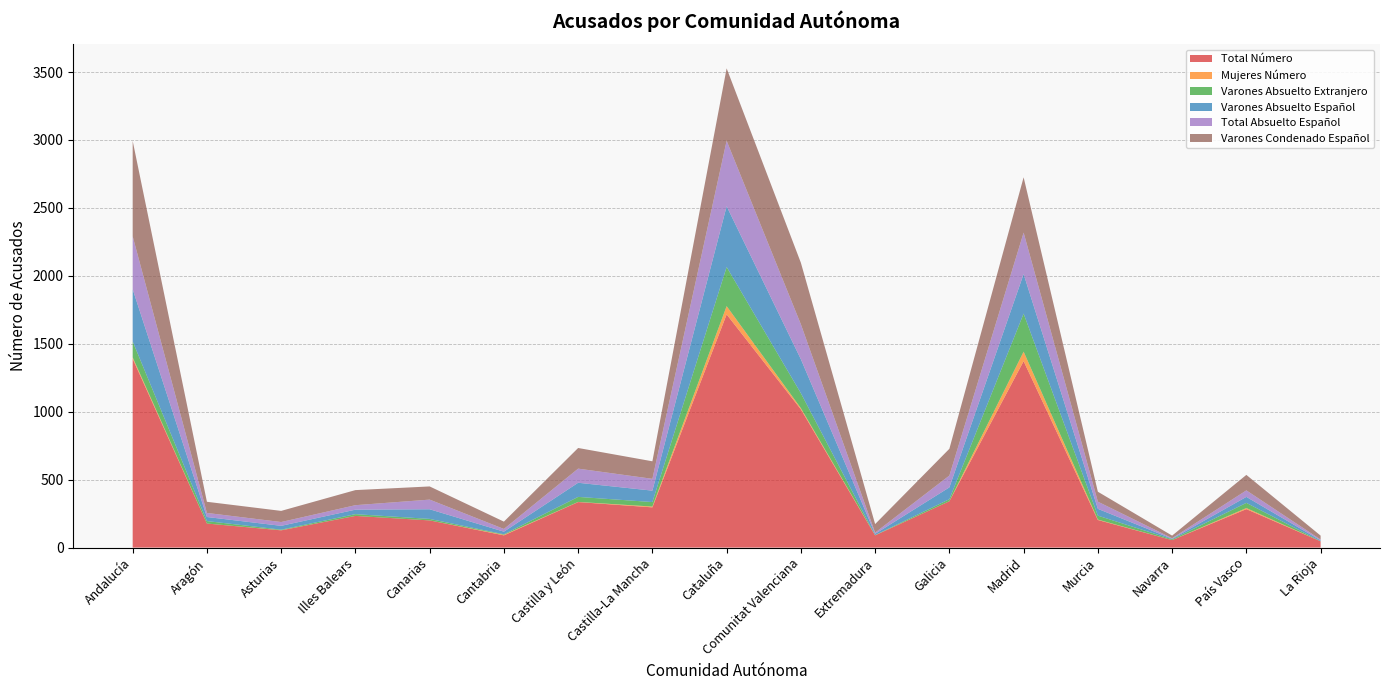

Reading left to right, what are all the values shown in this chart?

Total Número: 1389	177	127	233	200	90	335	296	1716	1017	90	341	1372	203	55	283	46
Mujeres Número: 11	0	1	0	0	4	1	6	61	9	1	0	70	3	0	8	0
Varones Absuelto Extranjero: 117	18	4	13	11	4	37	33	288	110	1	15	280	29	6	38	1
Varones Absuelto Español: 384	30	28	33	71	19	104	84	447	250	9	87	291	50	4	44	6
Total Absuelto Español: 390	30	28	33	71	20	104	87	482	257	9	87	305	53	4	48	6
Varones Condenado Español: 702	82	82	111	97	54	152	129	533	453	63	197	407	73	19	114	29